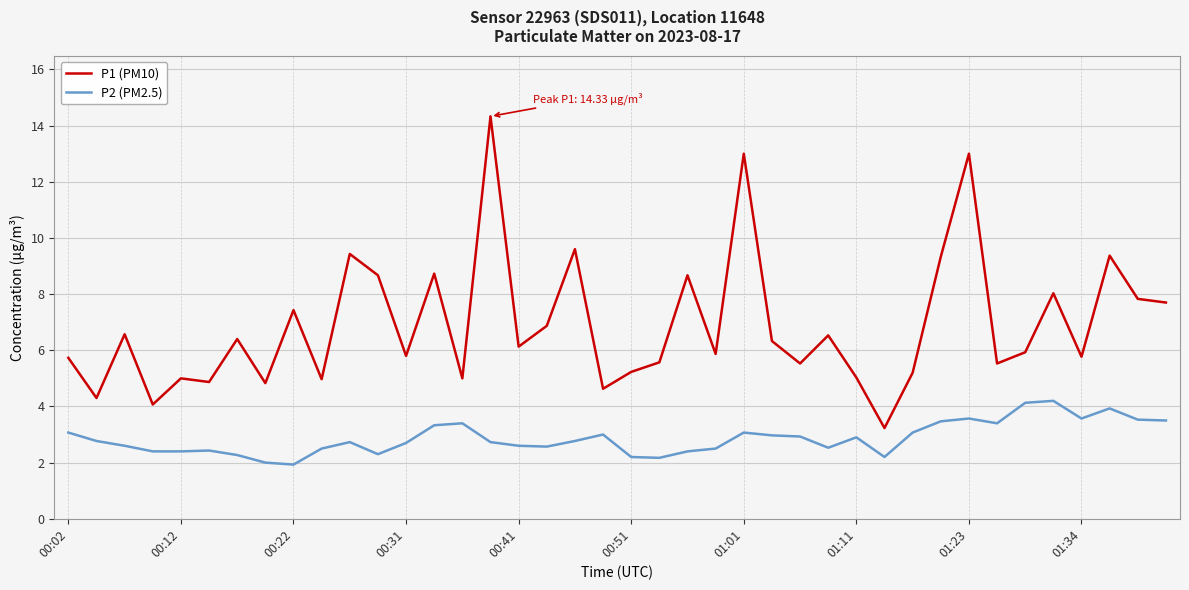

What is the highest value of the P2 (PM2.5) series?

4.2